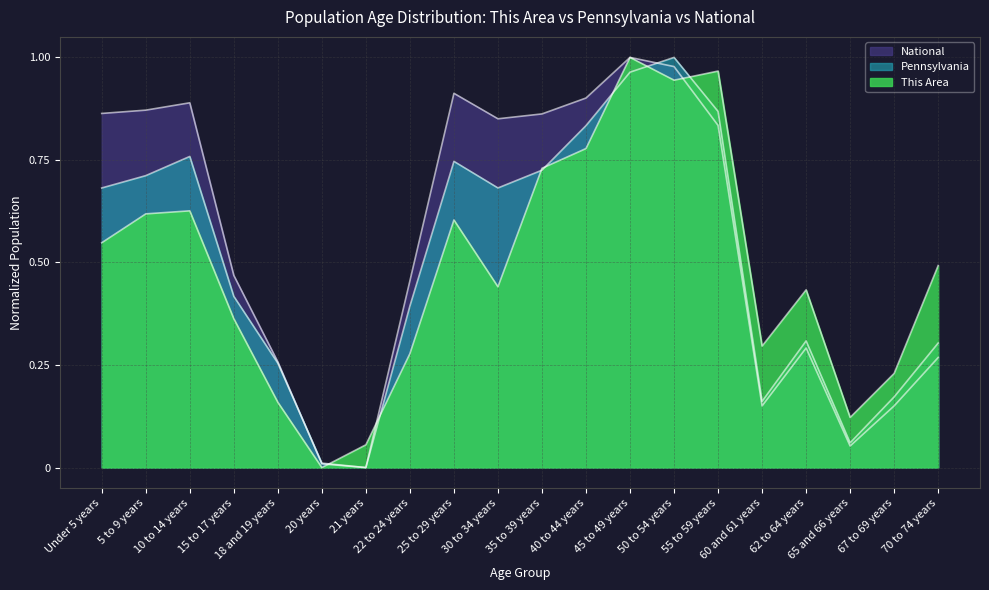

What is the label of the 13th point from the left?

45 to 49 years